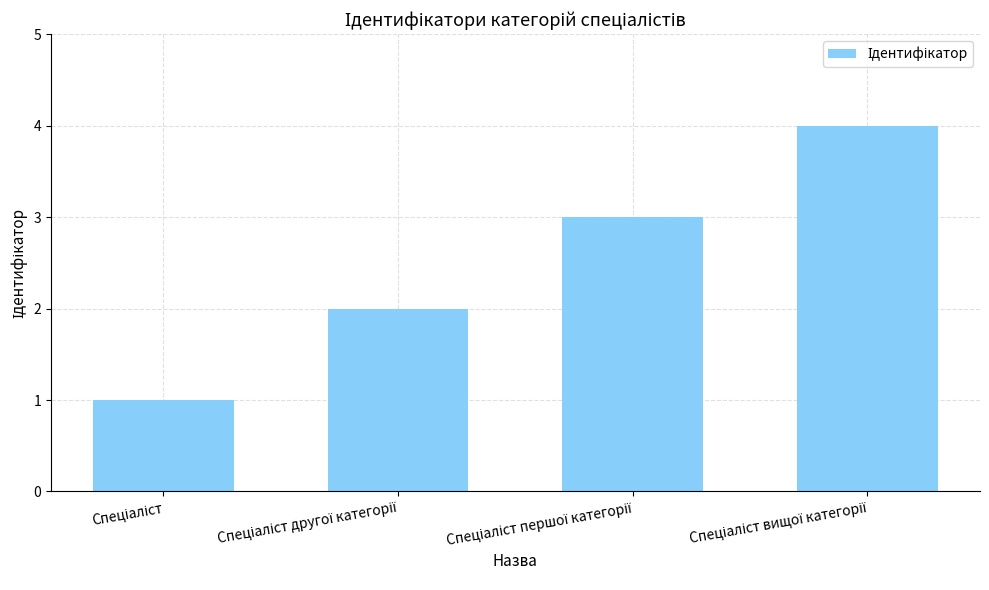

What is the greatest value displayed?

4